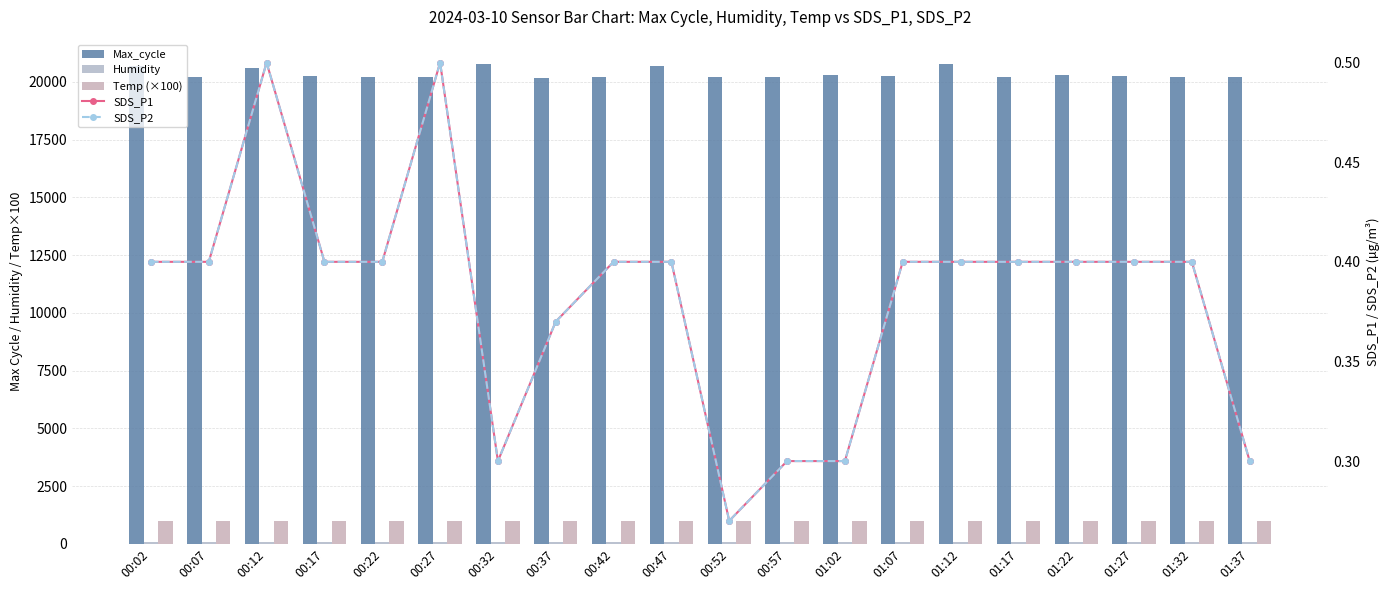

Which category has the lowest value in the Humidity series?

00:22